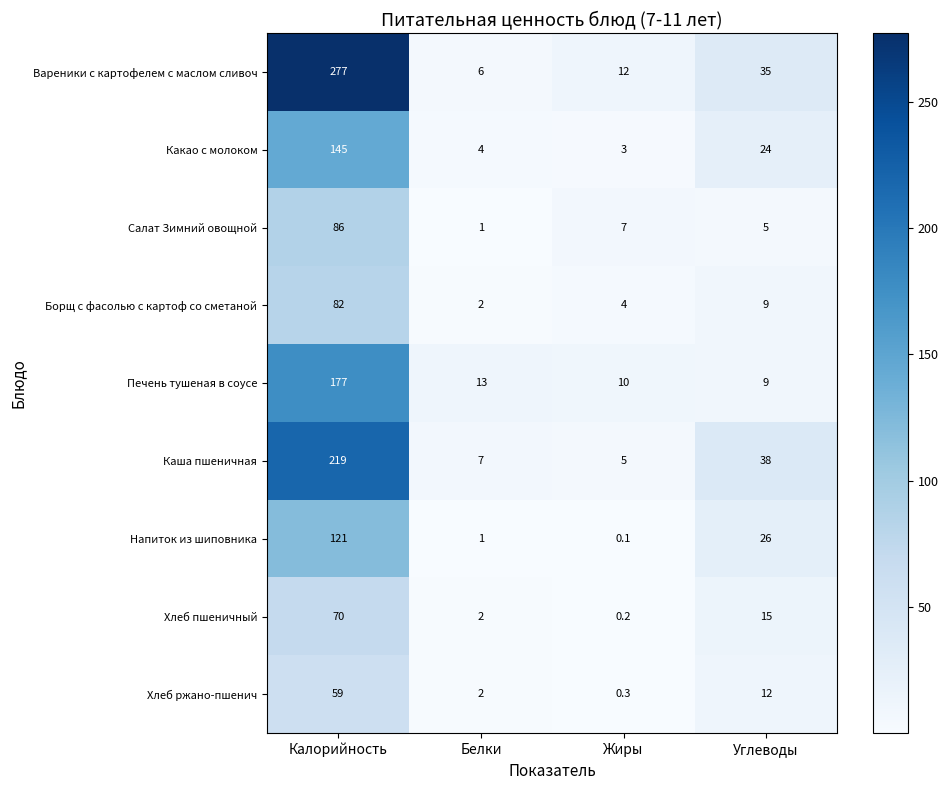

What is the total value across all series at Белки?

38.0